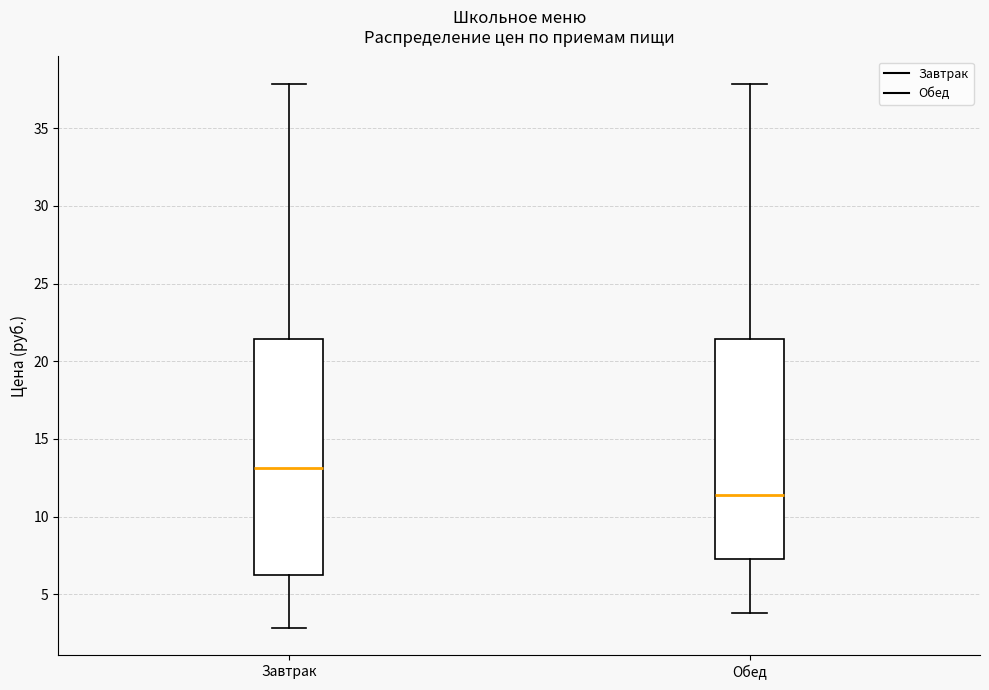

Which box is the tallest, from its lower edge to its upper edge?

Завтрак